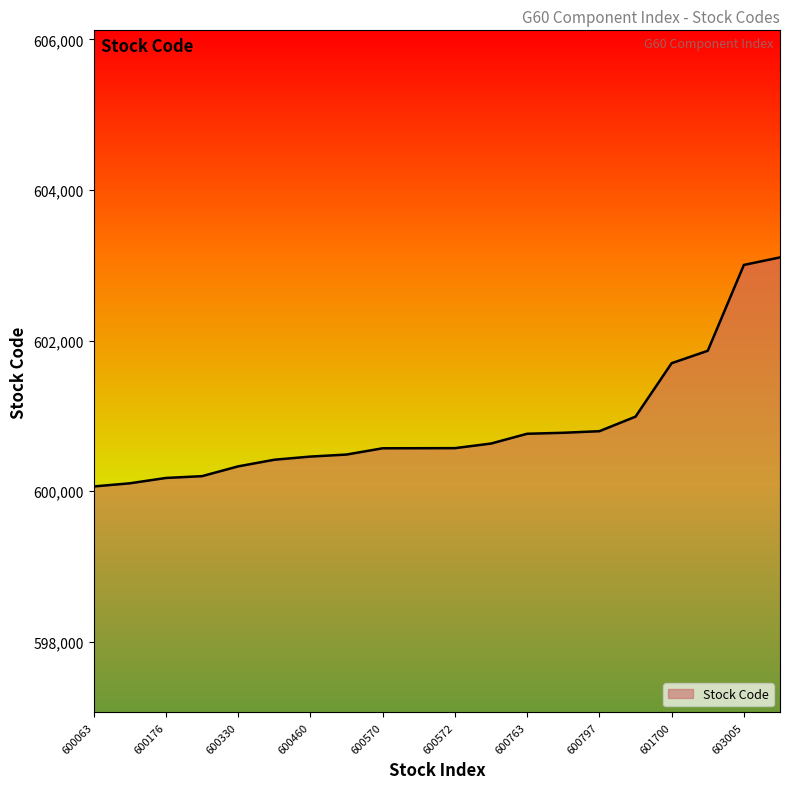

Reading left to right, what are all the values shown in this chart?

600063	600105	600176	600200	600330	600418	600460	600487	600570	600571	600572	600633	600763	600776	600797	600990	601700	601865	603005	603105